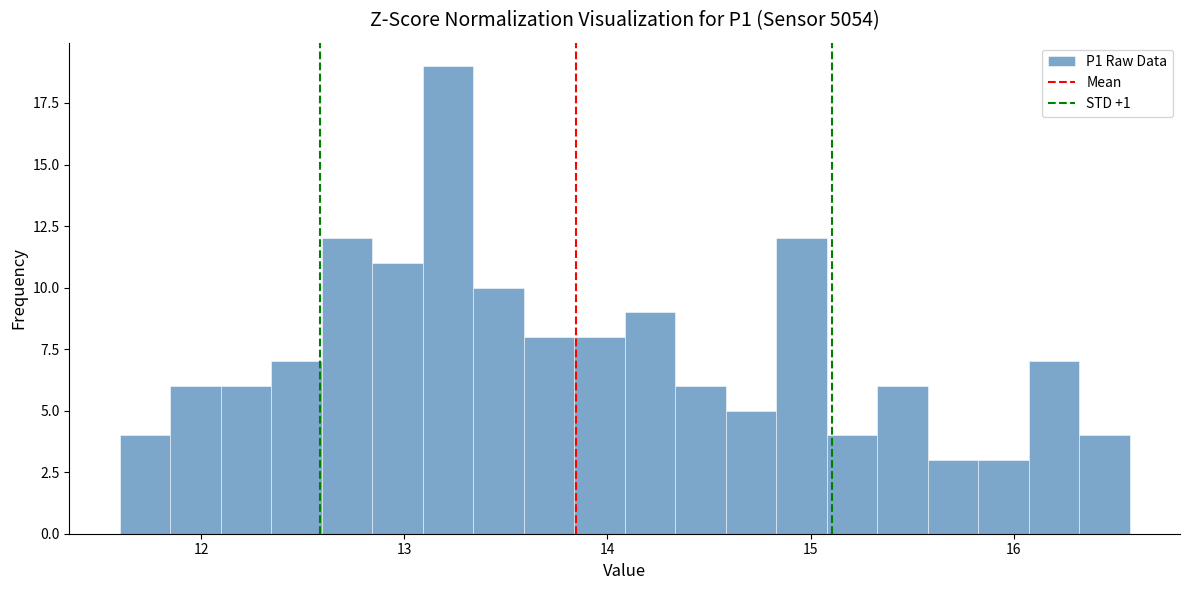

Read against the x-axis, roughly where is the centre of the tallest bar?

13.2